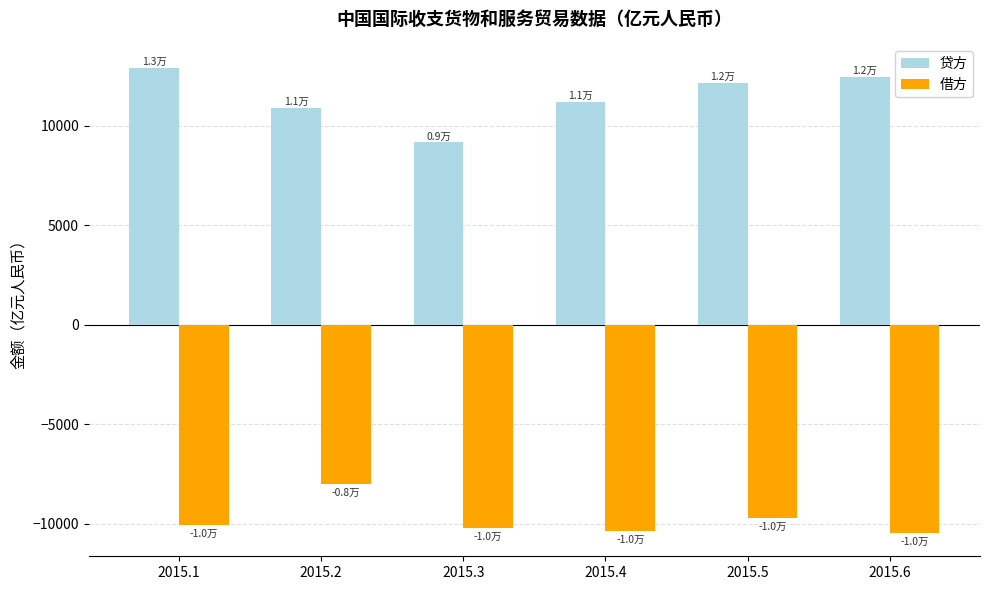

How many data points in 贷方 are above 12172?

3